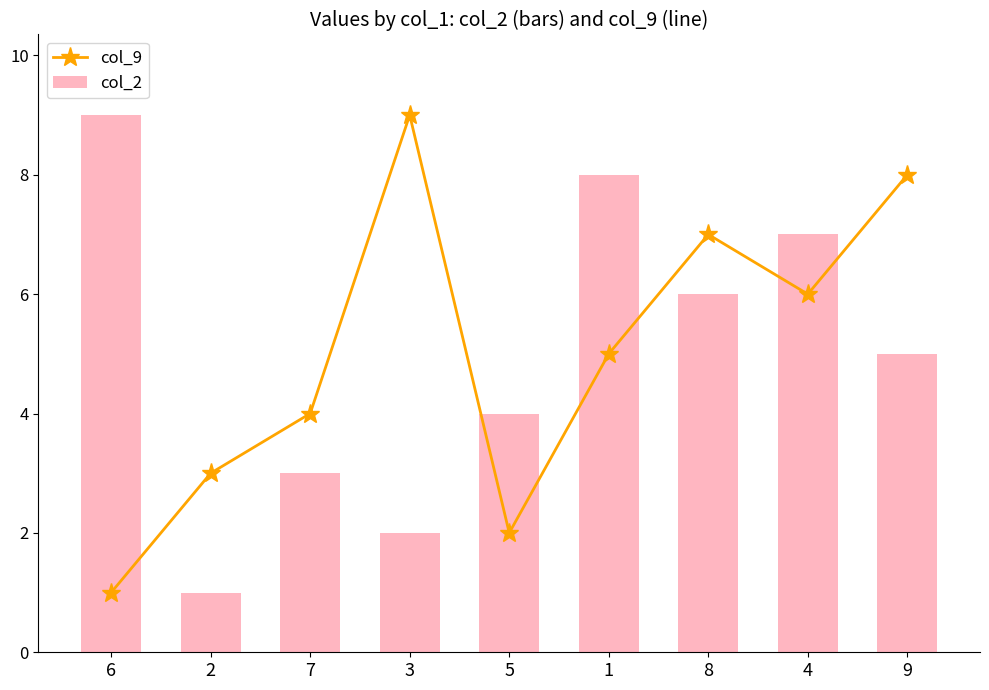

What is the spread (max minus min) of values at 2?

2